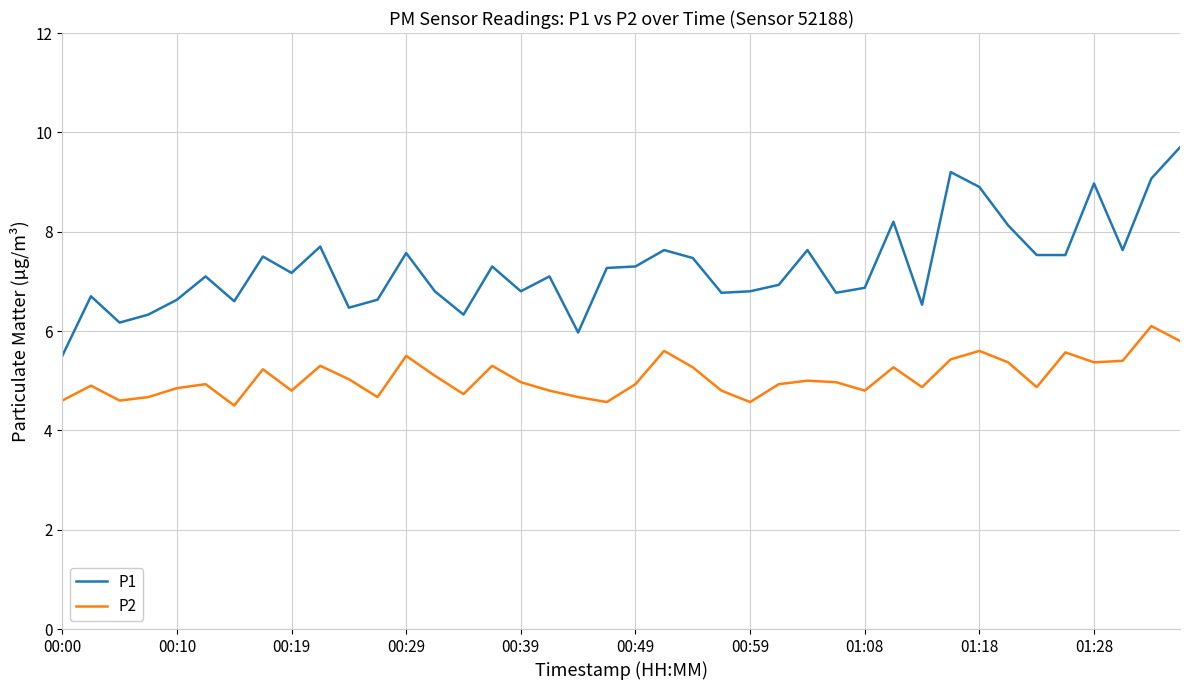

Rank the series by their maximum value, from highest to lowest.

P1, P2